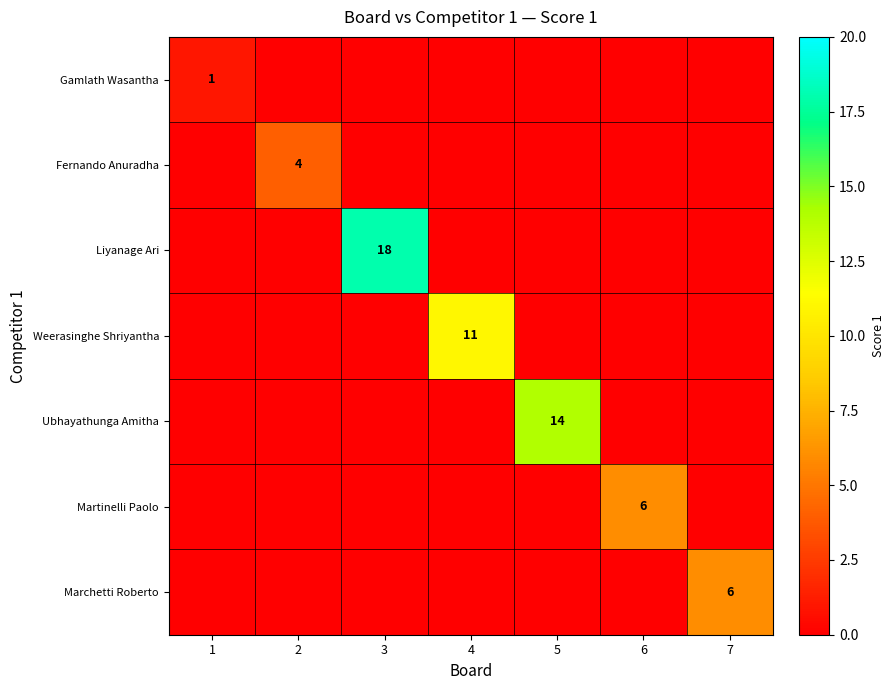

Which category has the highest value across all series?

3